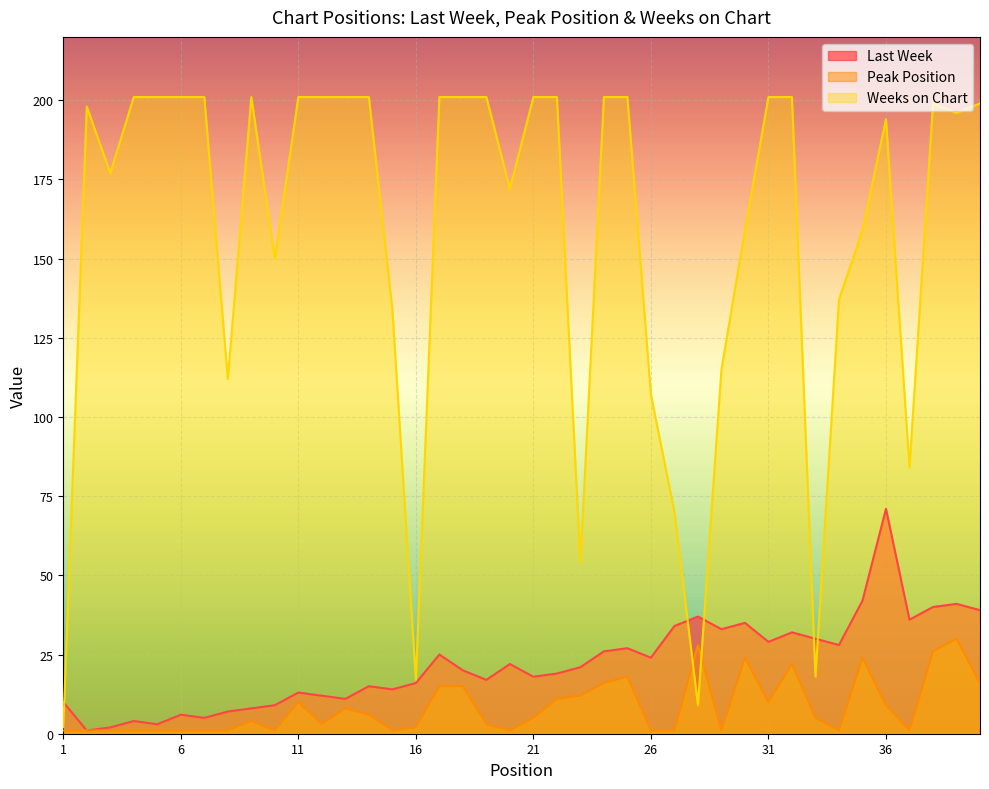

How many series are shown in this chart?

3